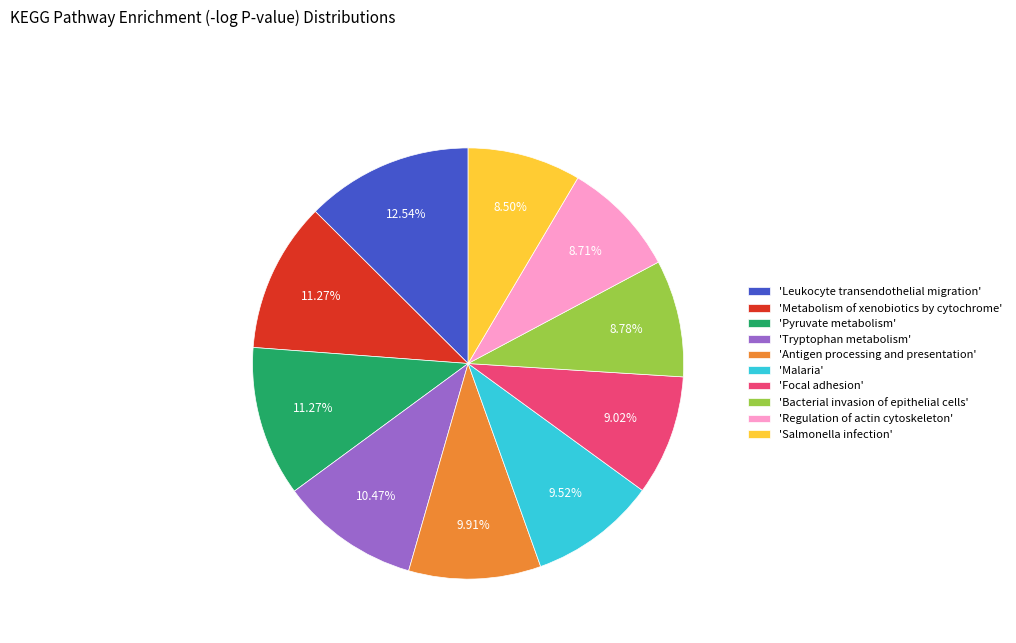

Does 'Bacterial invasion of epithelial cells' represent more than half of the total?

No